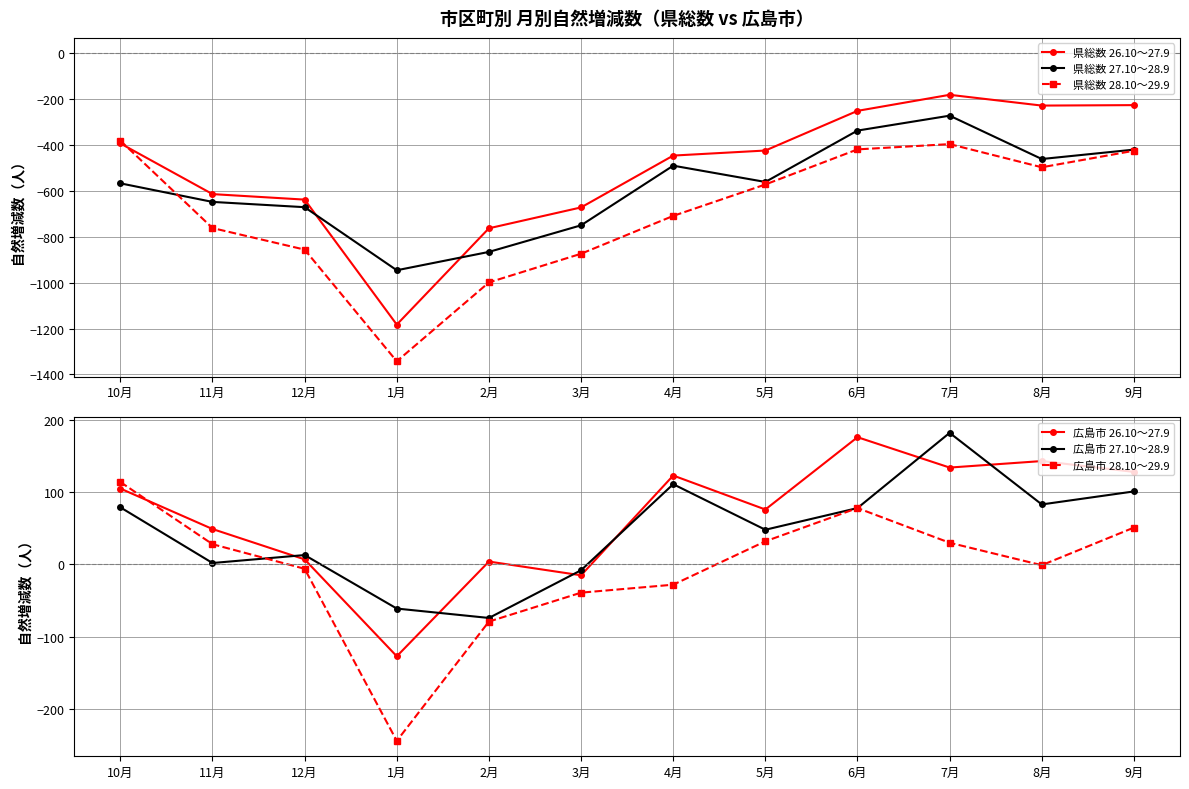

What is the value of the 広島市 26.10～27.9 point at the 12th from the left?

128